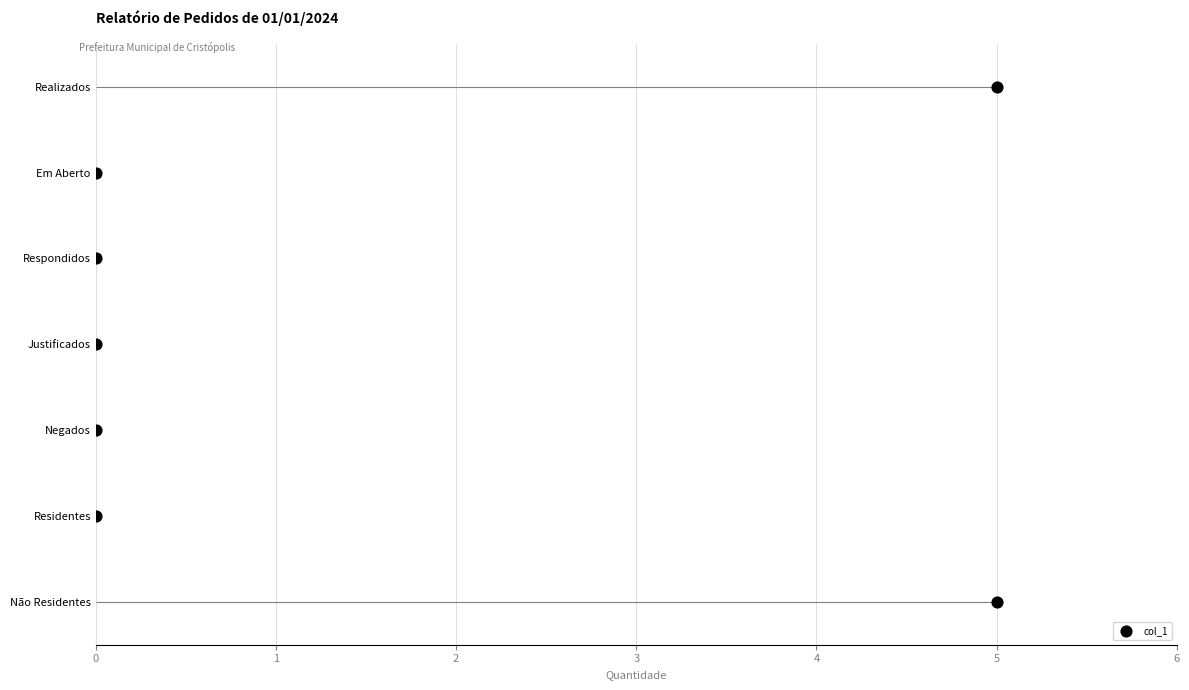

What is the change in value from 5 to 0?

+5